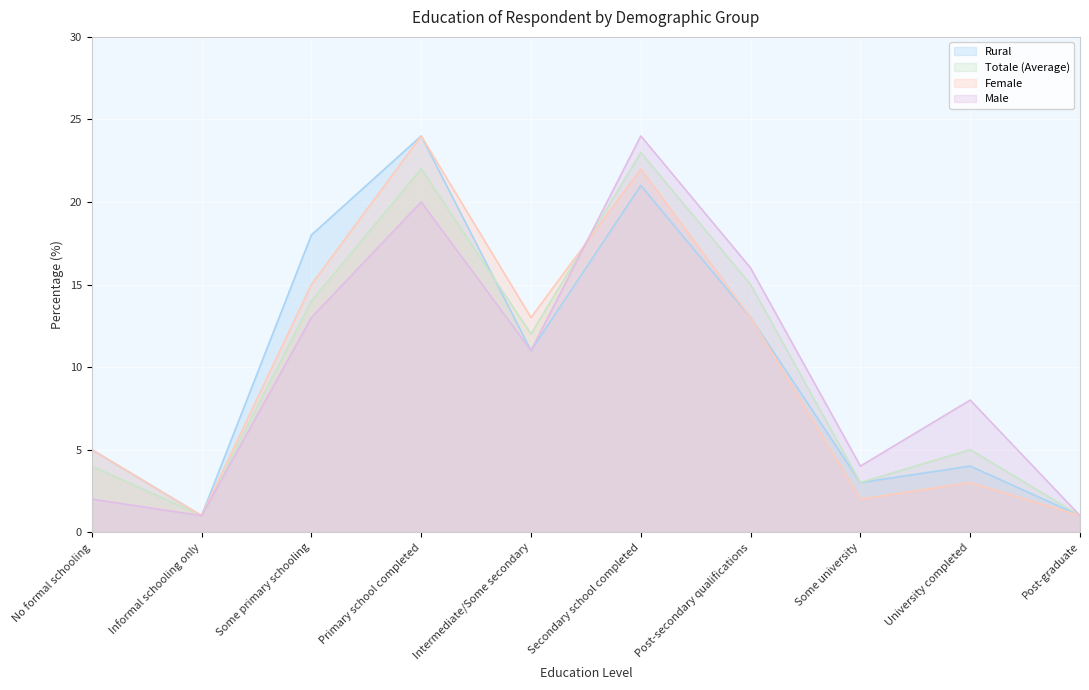

In Rural, how many points are lower than both neighbors (excluding endpoints)?

3